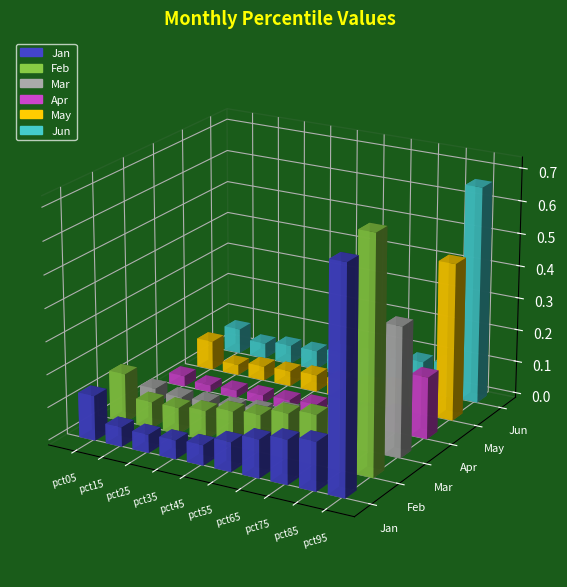

How many distinct data groups are displayed?

6